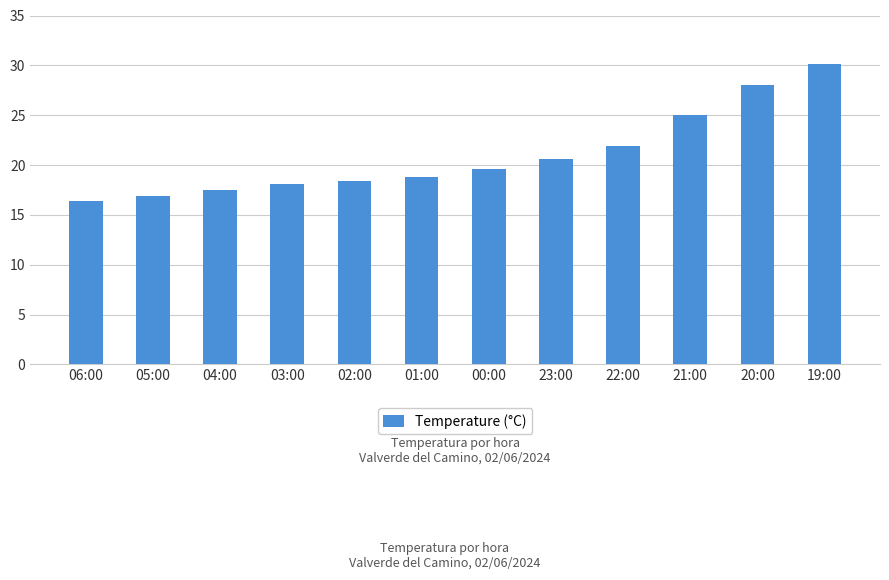

Rank the categories by value from highest to lowest.

19:00, 20:00, 21:00, 22:00, 23:00, 00:00, 01:00, 02:00, 03:00, 04:00, 05:00, 06:00